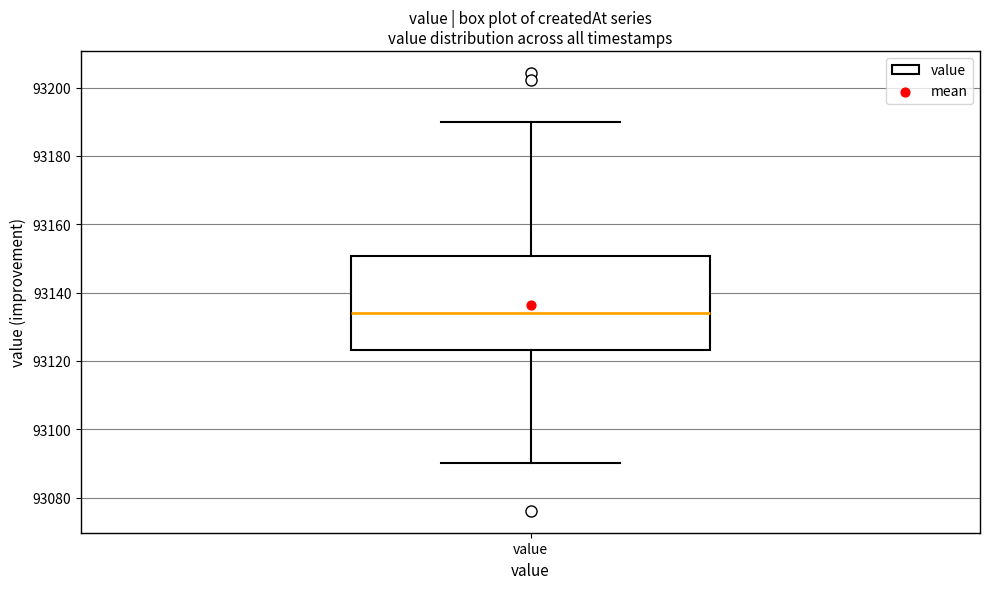

Where is the lower edge of the box for value on the y-axis? The values are not printed on the chart, so give them approximately, as read against the axis.

93124